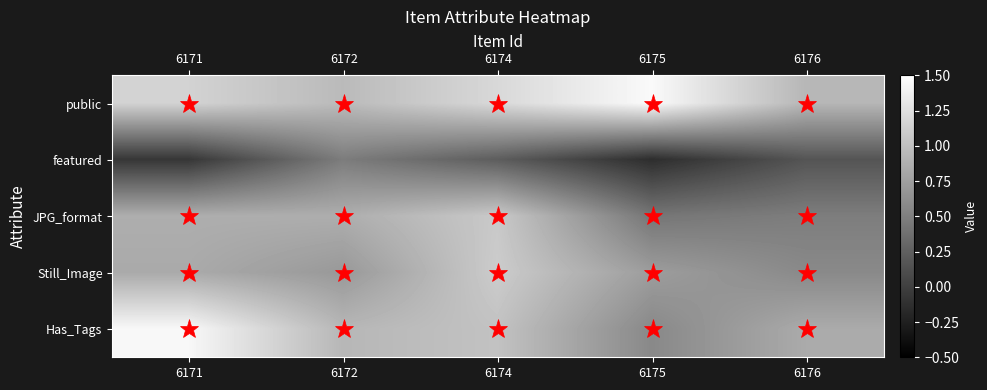

Rank the series by their maximum value, from lowest to highest.

featured, JPG_format, Still_Image, Has_Tags, public